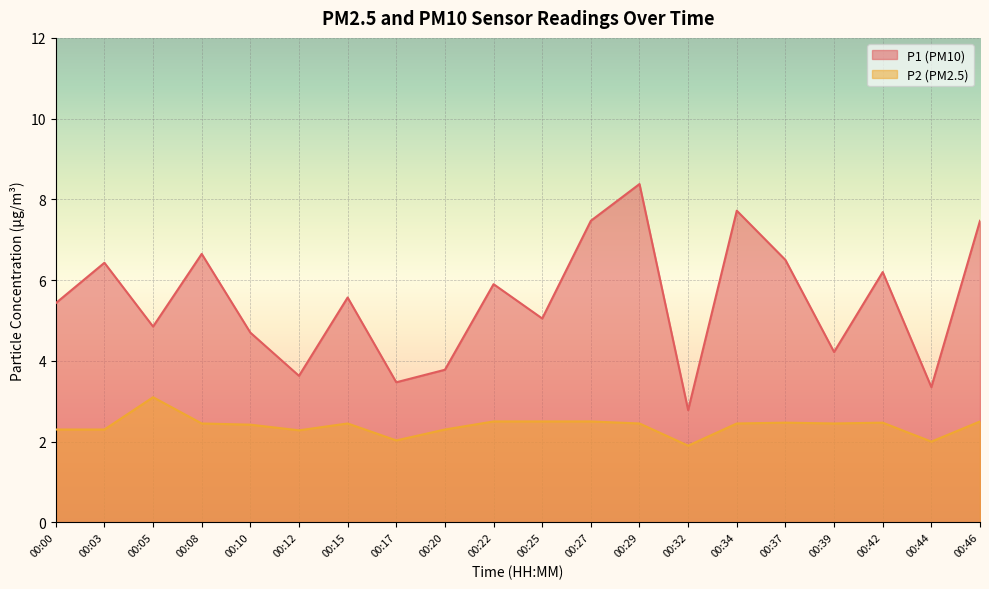

Reading left to right, list all the values displayed in this chart.

P1: 5.4	6.4	4.8	6.7	4.7	3.6	5.6	3.5	3.8	5.9	5.0	7.5	8.4	2.8	7.7	6.5	4.2	6.2	3.4	7.5
P2: 2.3	2.3	3.1	2.5	2.4	2.3	2.5	2.0	2.3	2.5	2.5	2.5	2.5	1.9	2.5	2.5	2.5	2.5	2.0	2.5